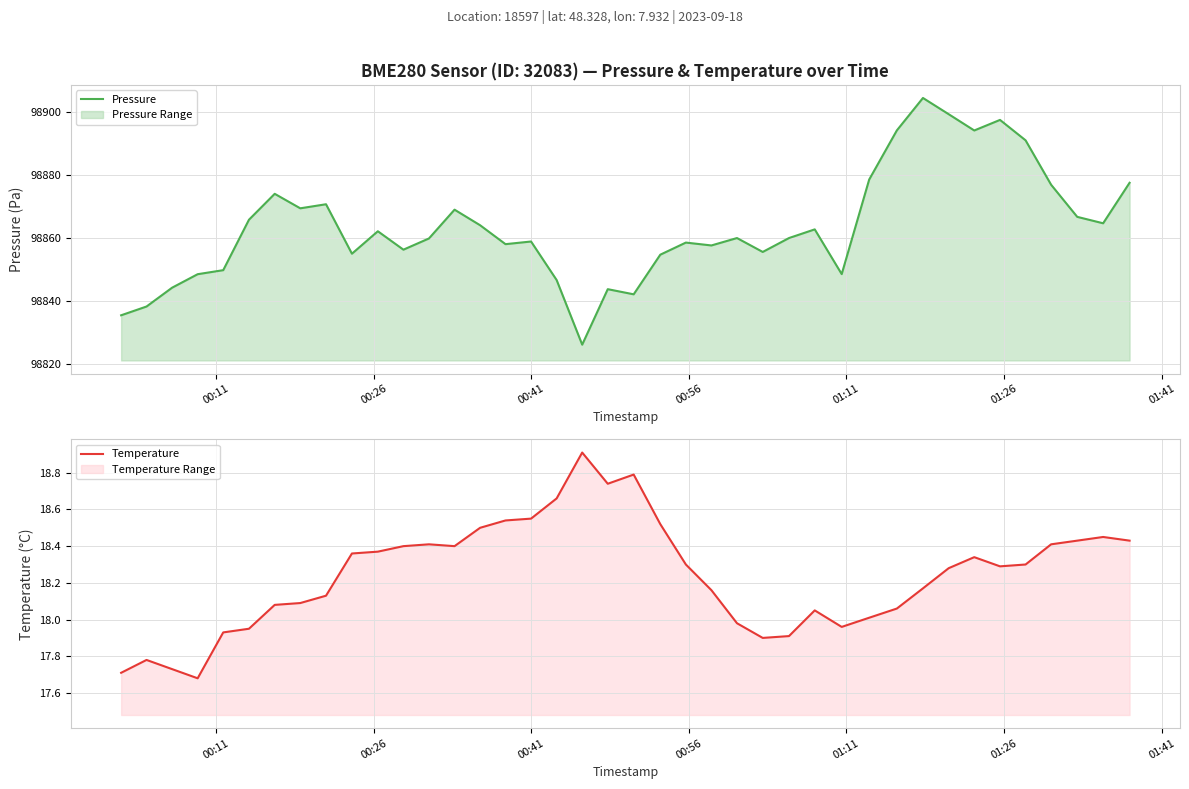

What is the minimum value for Pressure?

98826.1